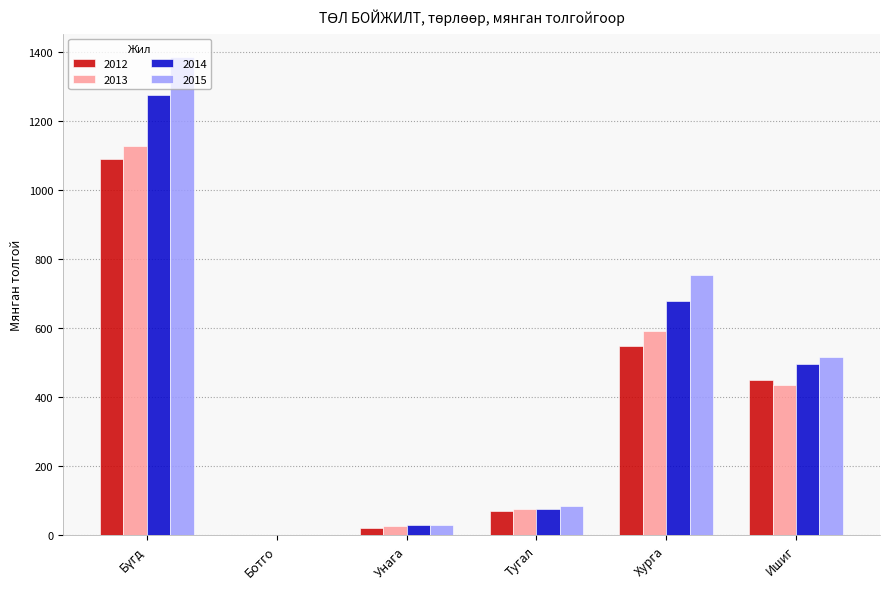

What is the sum of all 2014 values?

2553.9